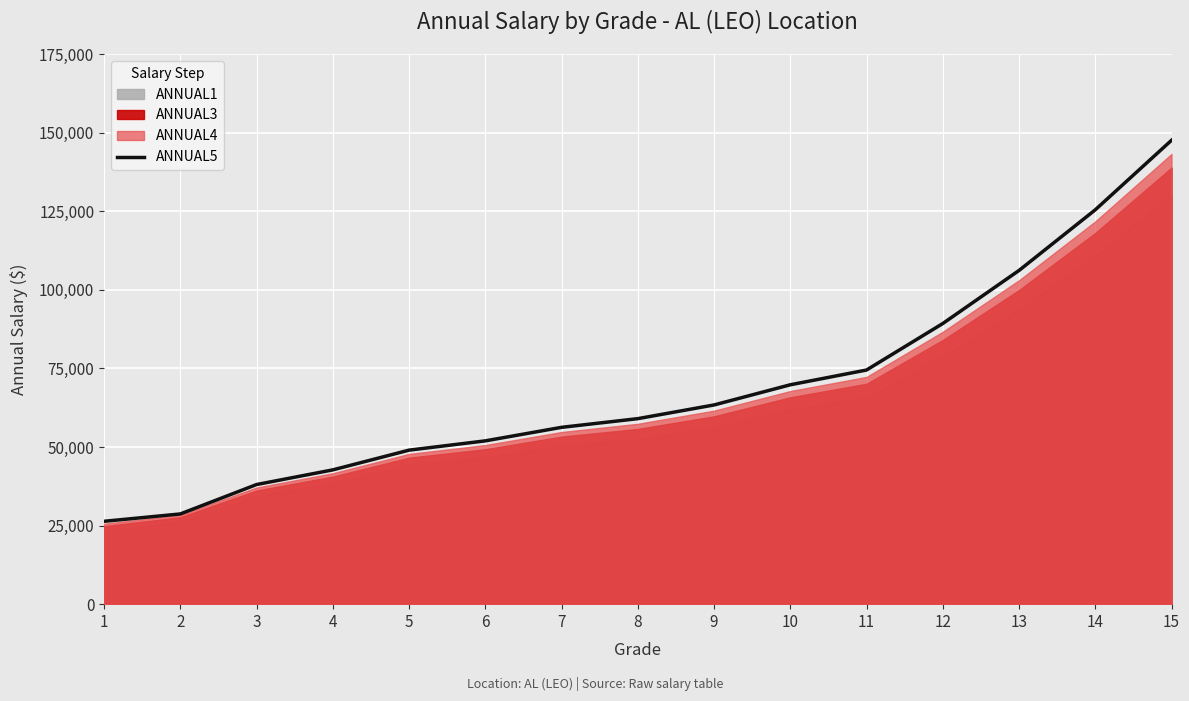

Reading left to right, list all the values displayed in this chart.

26364	28703	38059	42724	49000	51953	56255	59021	63376	69794	74491	89283	106167	125456	147572